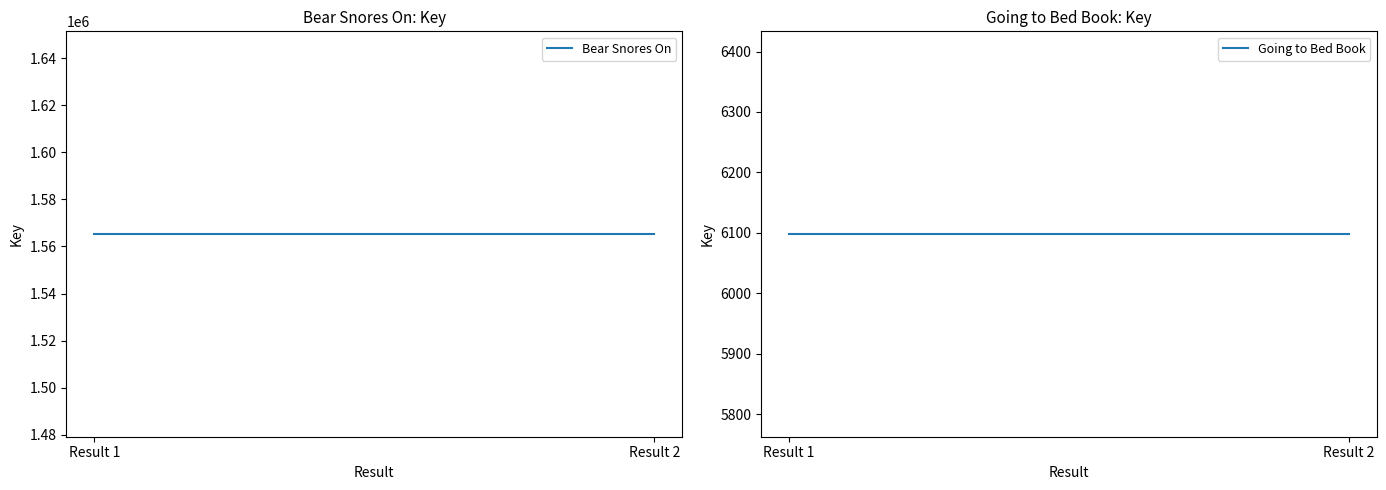

How many distinct data groups are displayed?

2